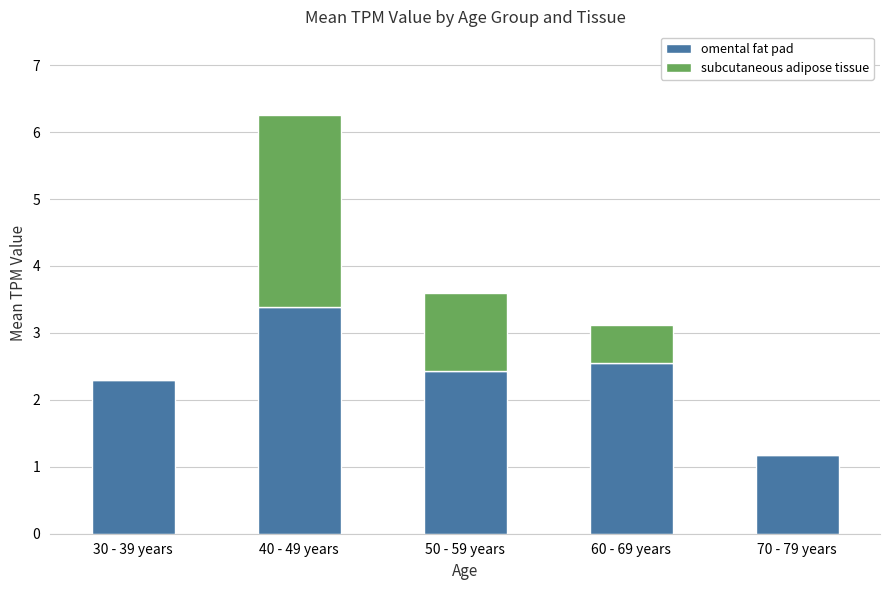

What is the sum of the omental fat pad values at 40 - 49 years and 30 - 39 years?

5.7